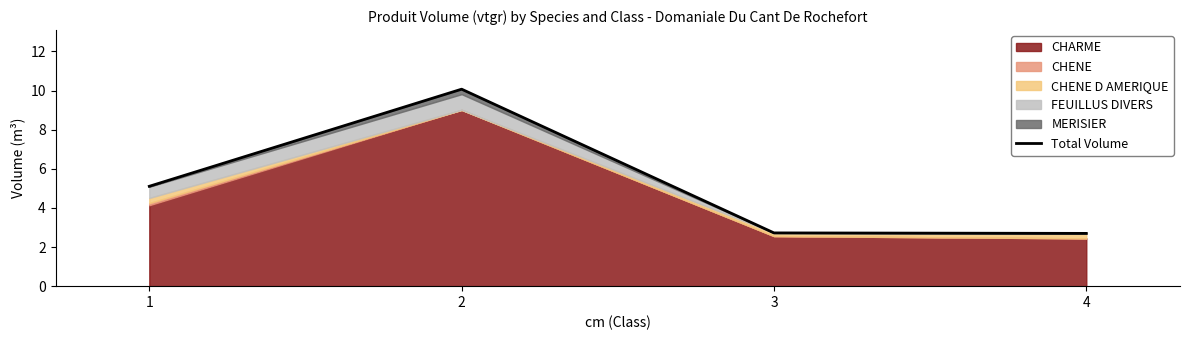

What is the value of the 1st point from the left?

5.1